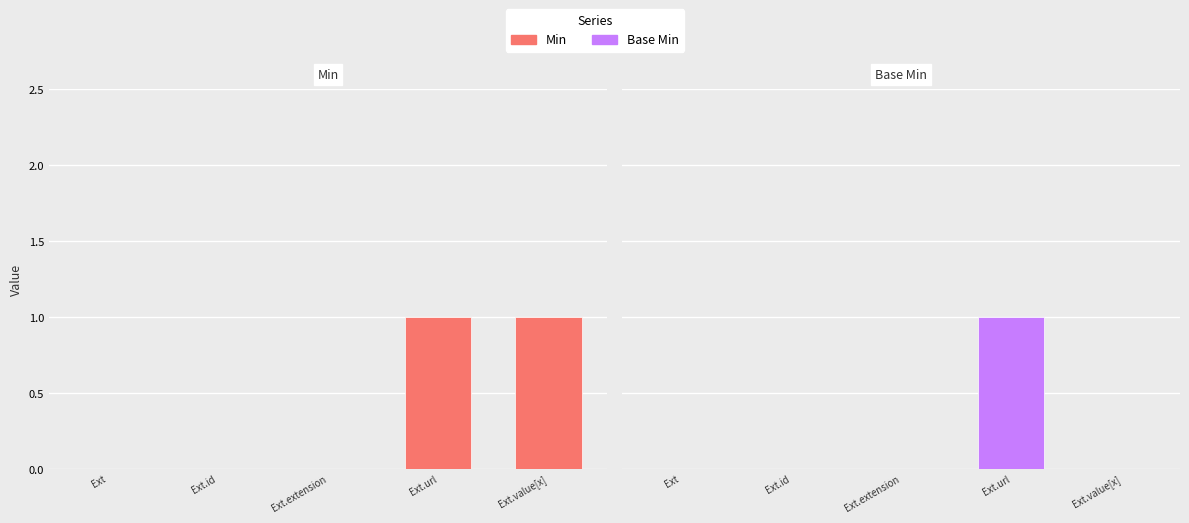

Rank the series at Extension.id from lowest to highest value.

Min, Base Min